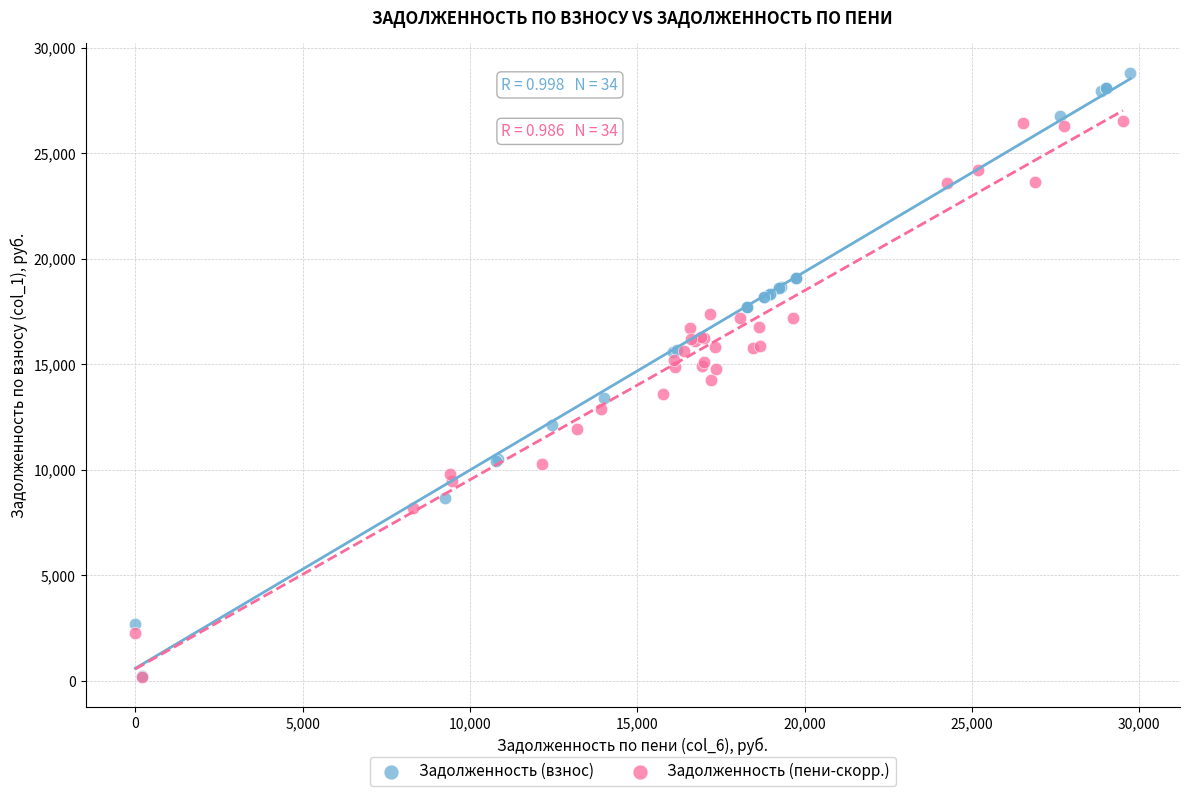

Which series reaches the maximum Y coordinate?

Задолженность (взнос)